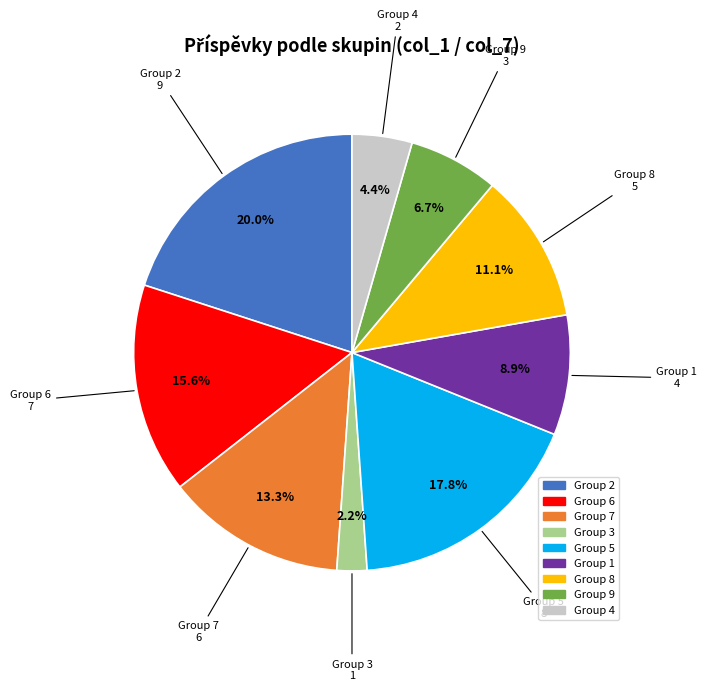

Is there any slice that represents more than half of the pie?

No